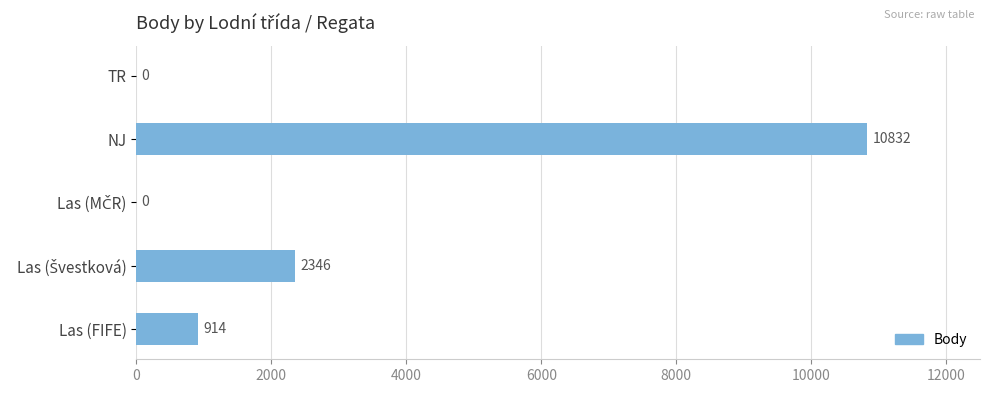

Which has a higher value, TR or Las (FIFE)?

Las (FIFE)